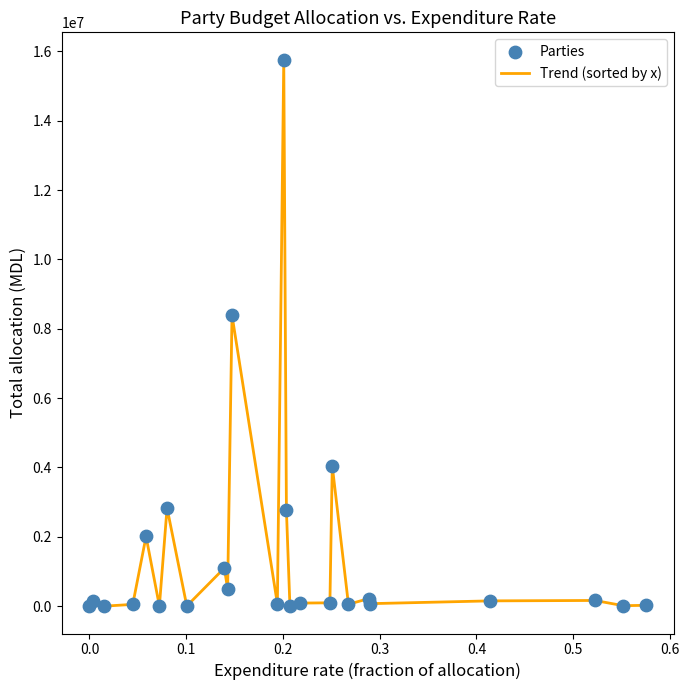

What is the greatest value displayed?

15760270.4